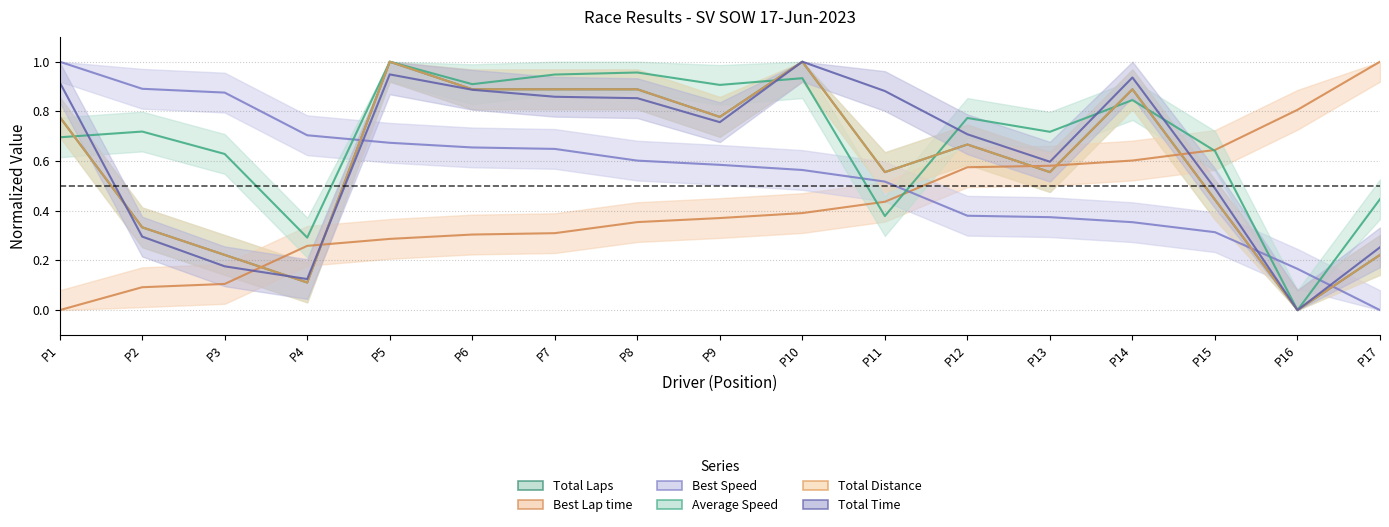

True or false: Total Time has a value of 0.2 at P12.

False